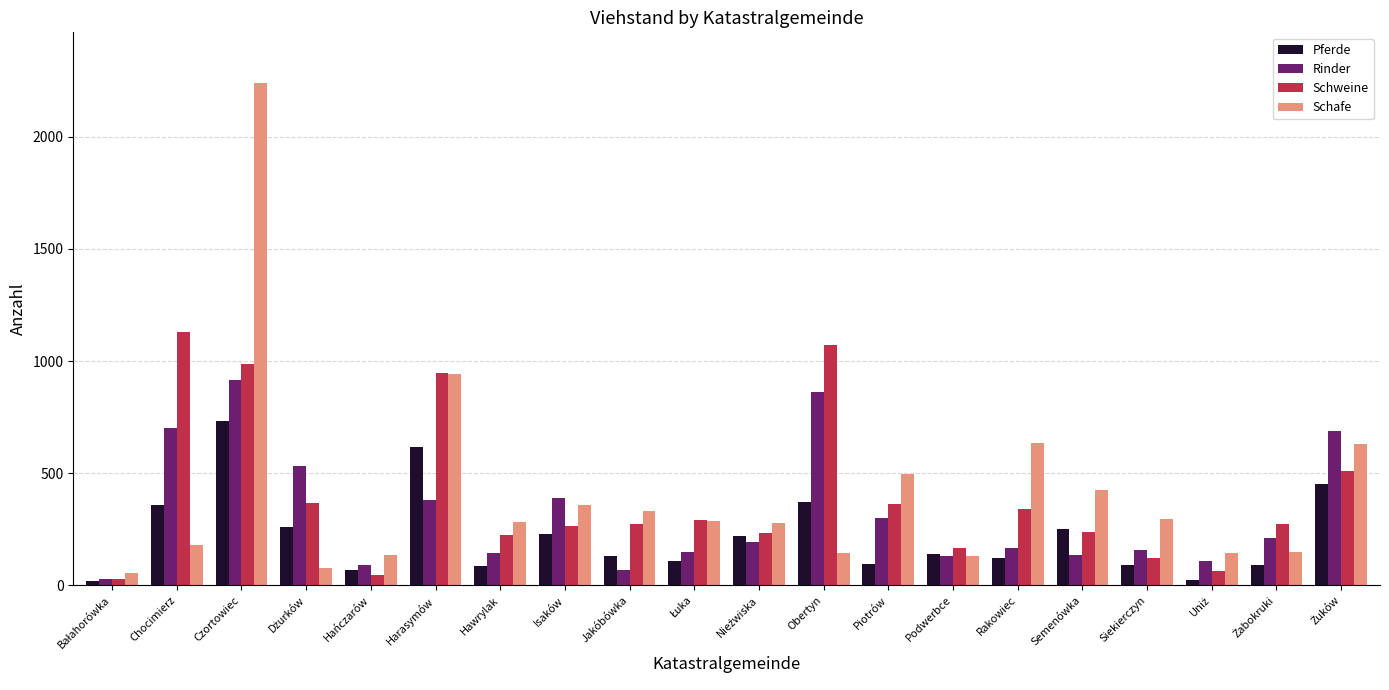

Rank the series by their maximum value, from lowest to highest.

Pferde, Rinder, Schweine, Schafe